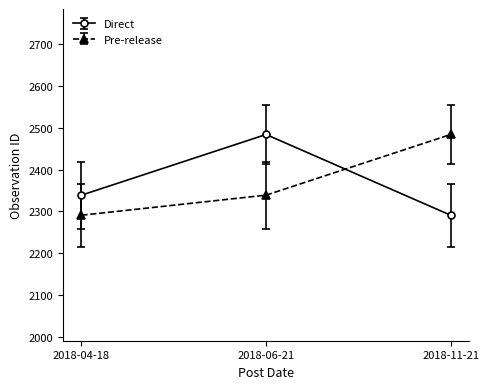

Does the chart have visible grid lines?

No